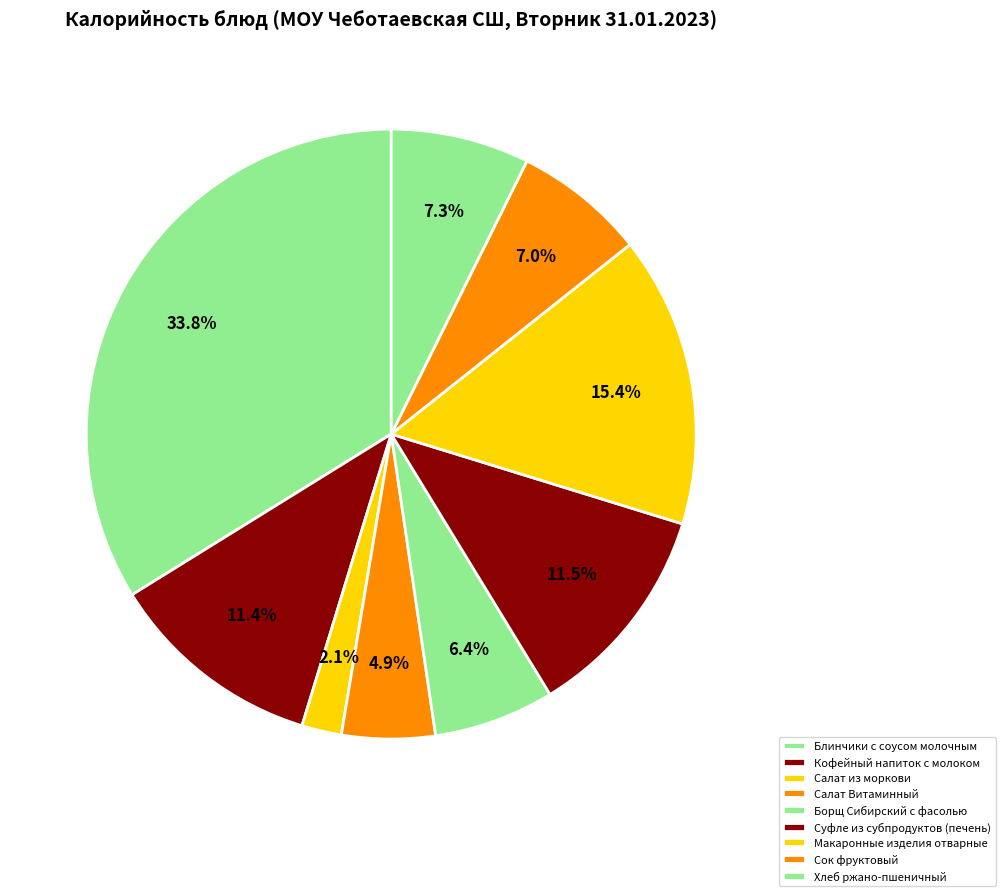

How many slices are in this pie chart?

9